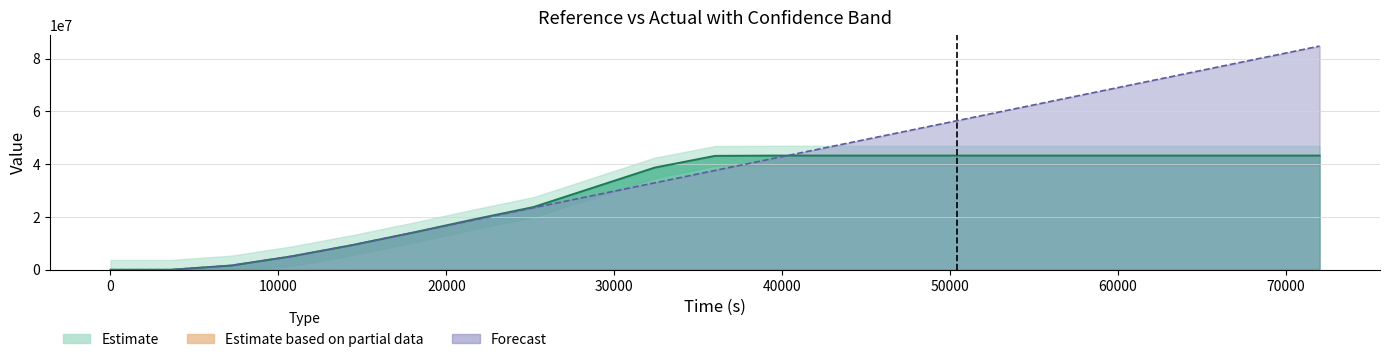

What is the difference between the maximum and minimum values in the reference line series?

43251684.0